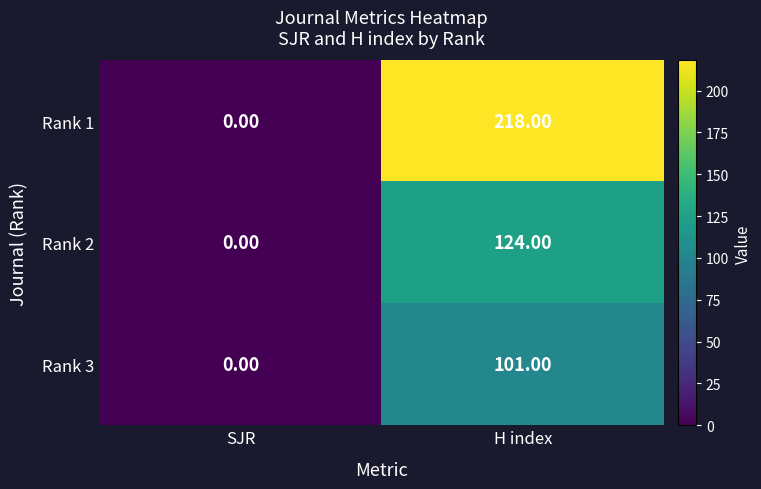

Which series changed the most between SJR and H index?

Rank 1